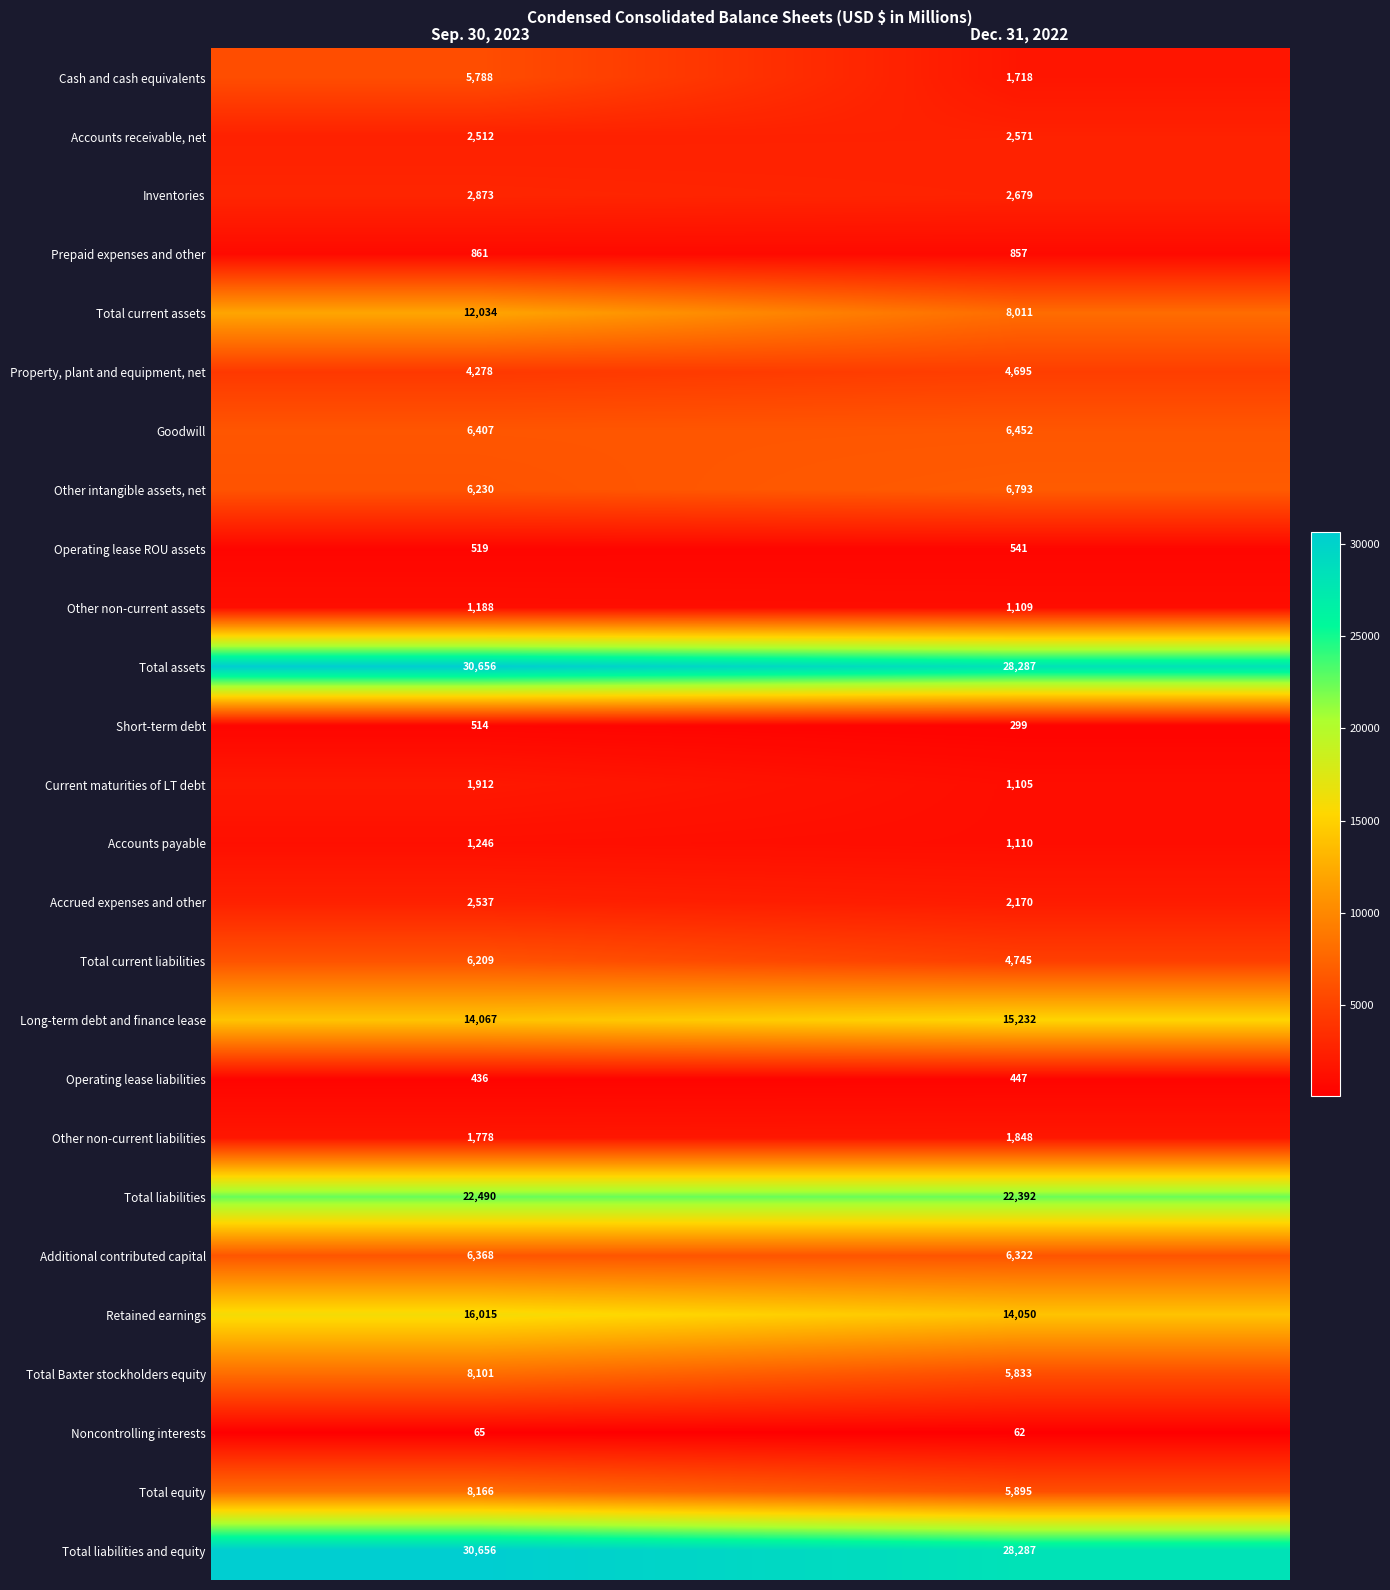

The value of Total current liabilities at Dec. 31, 2022 is 6321. True or false?

False